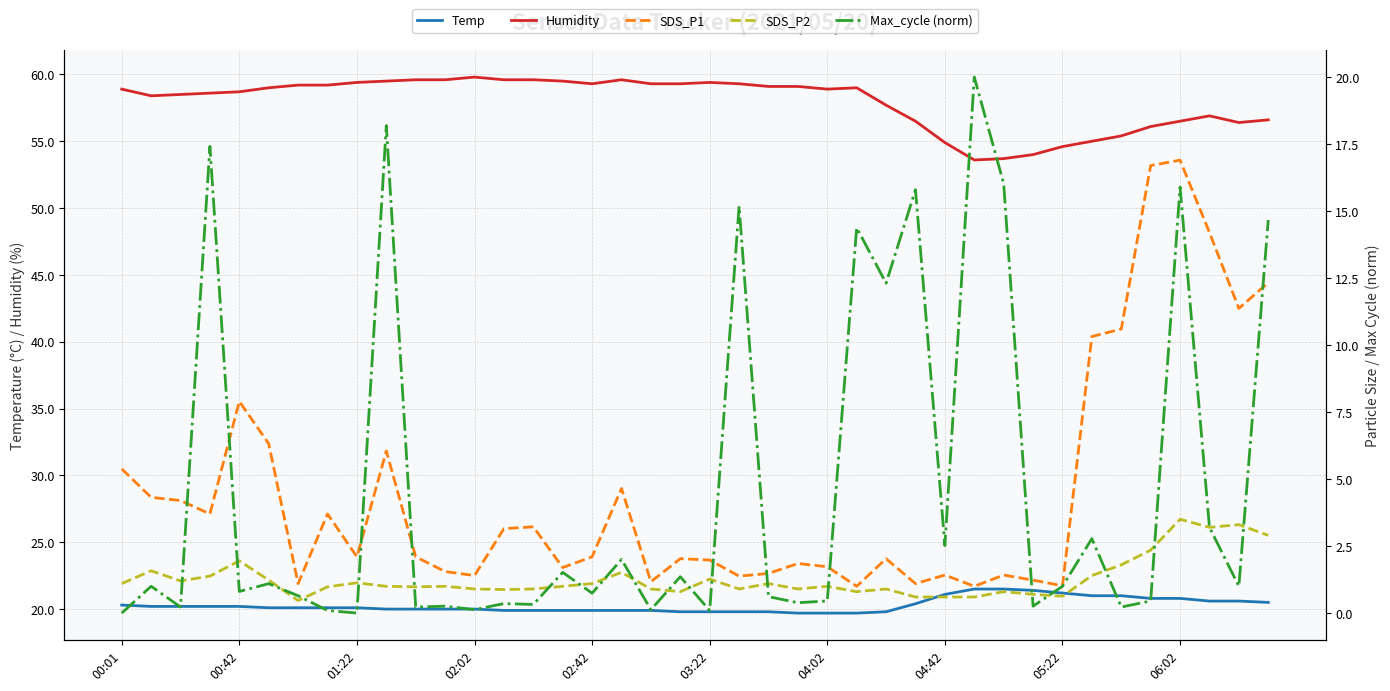

The value of Humidity at 33 is 55.0. True or false?

True